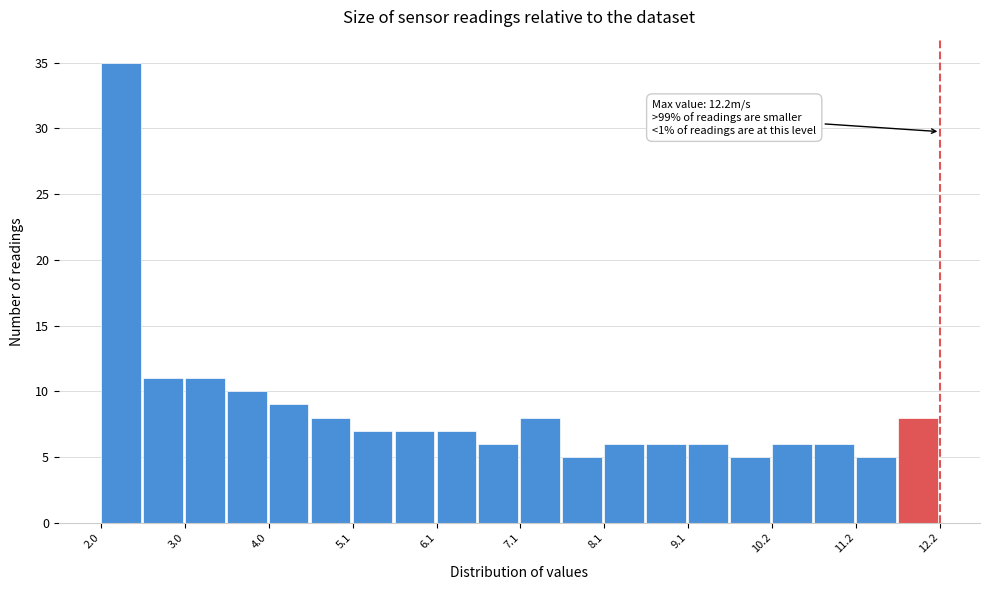

Read against the x-axis, roughly where is the centre of the tallest bar?

2.2